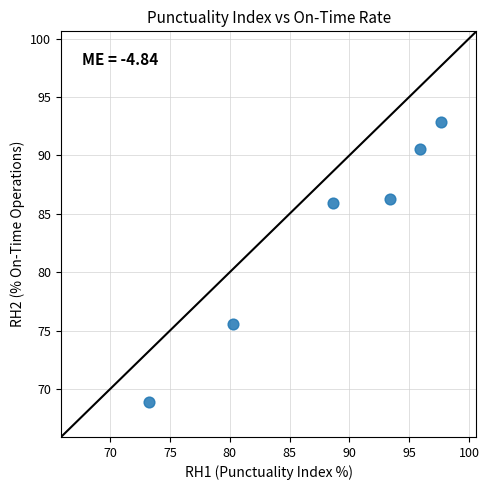

What Y value in the scatter plot is closest to 80?

75.6